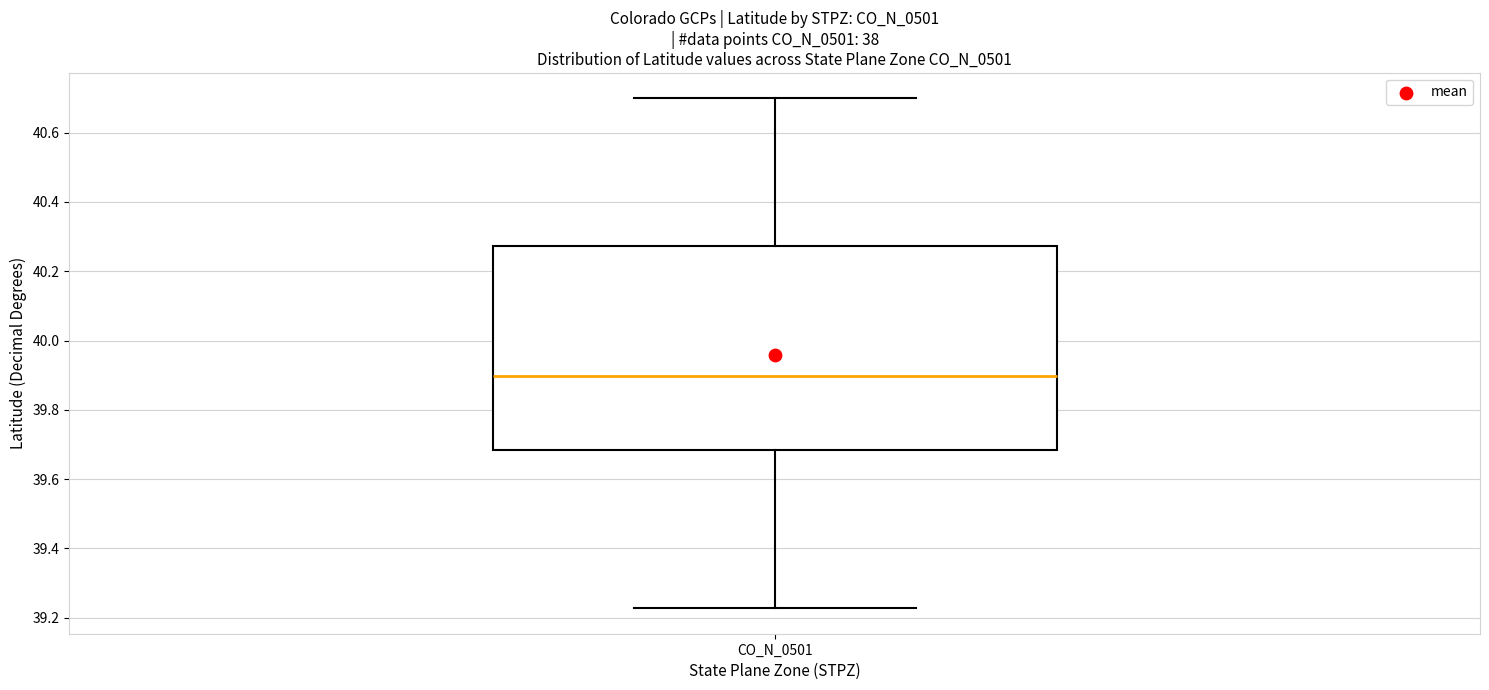

Where is the upper edge of the box for CO_N_0501 on the y-axis? The values are not printed on the chart, so give them approximately, as read against the axis.

40.28